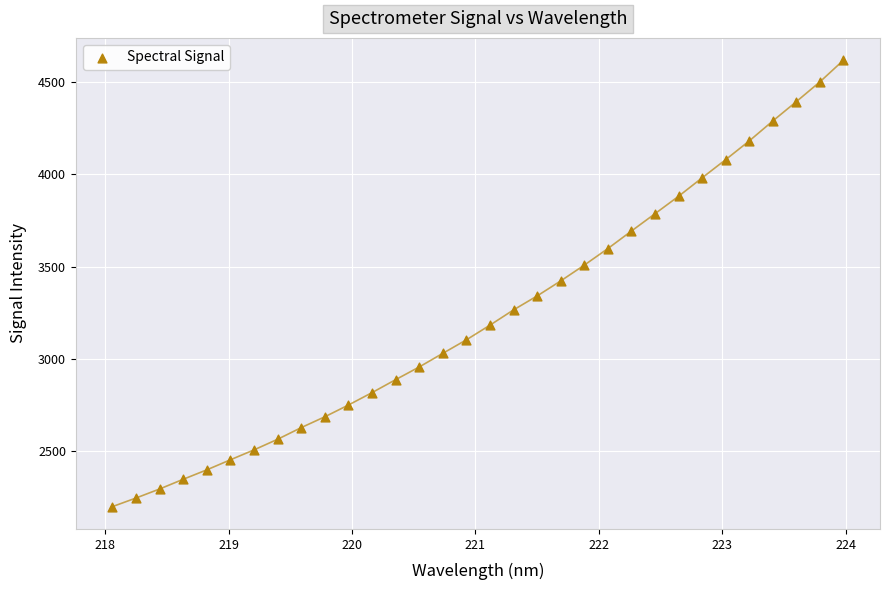

What is the range of Y values (max minus min)?

2417.5